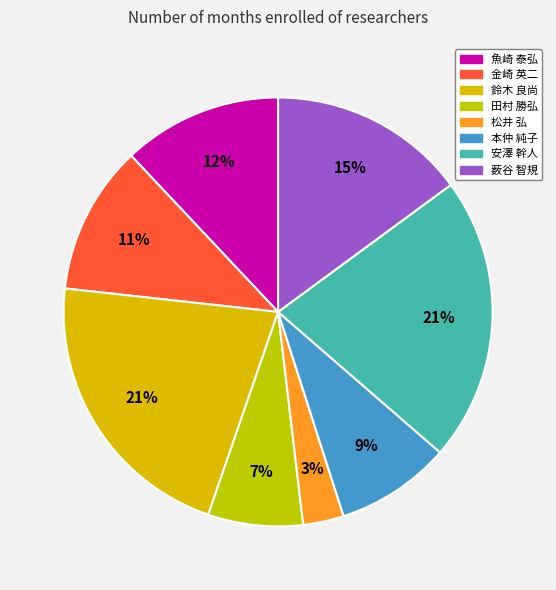

To the nearest percent, what is the difference between the largest and smallest slice percentages?

18%